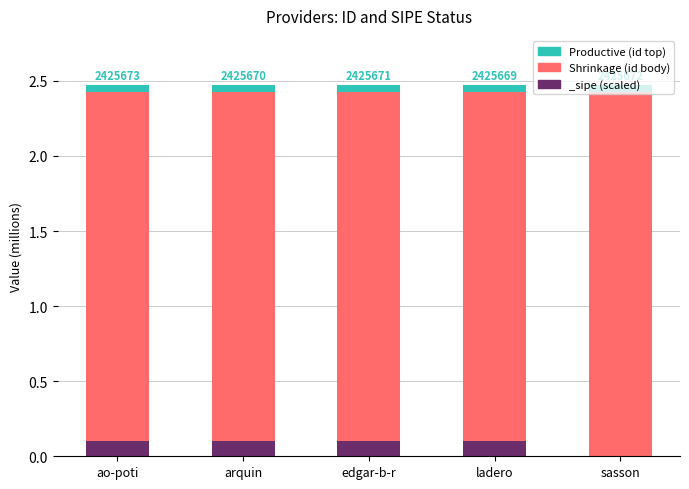

True or false: id (productive) has a value of 50000 at edgar-b-r.

True